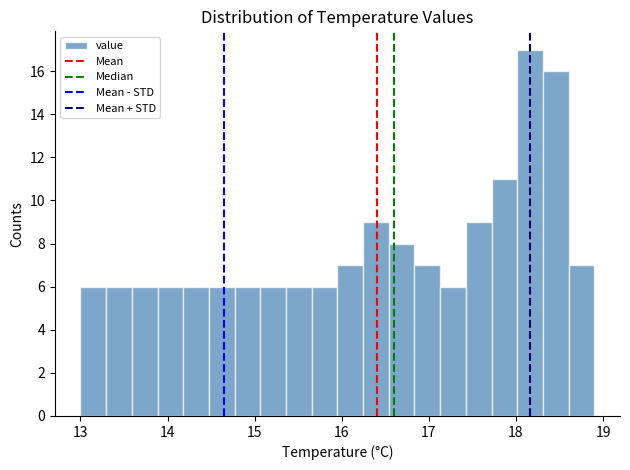

Around what value on the x-axis is the tallest bar? Give the approximate position of its centre, as read against the axis.

18.2